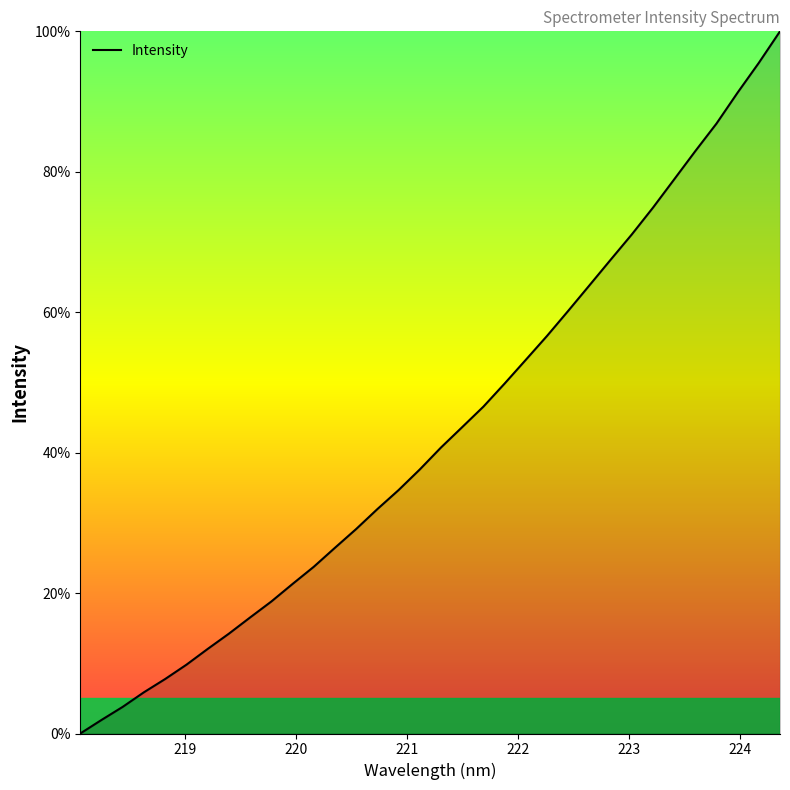

What is the maximum value shown in the chart?

100.0